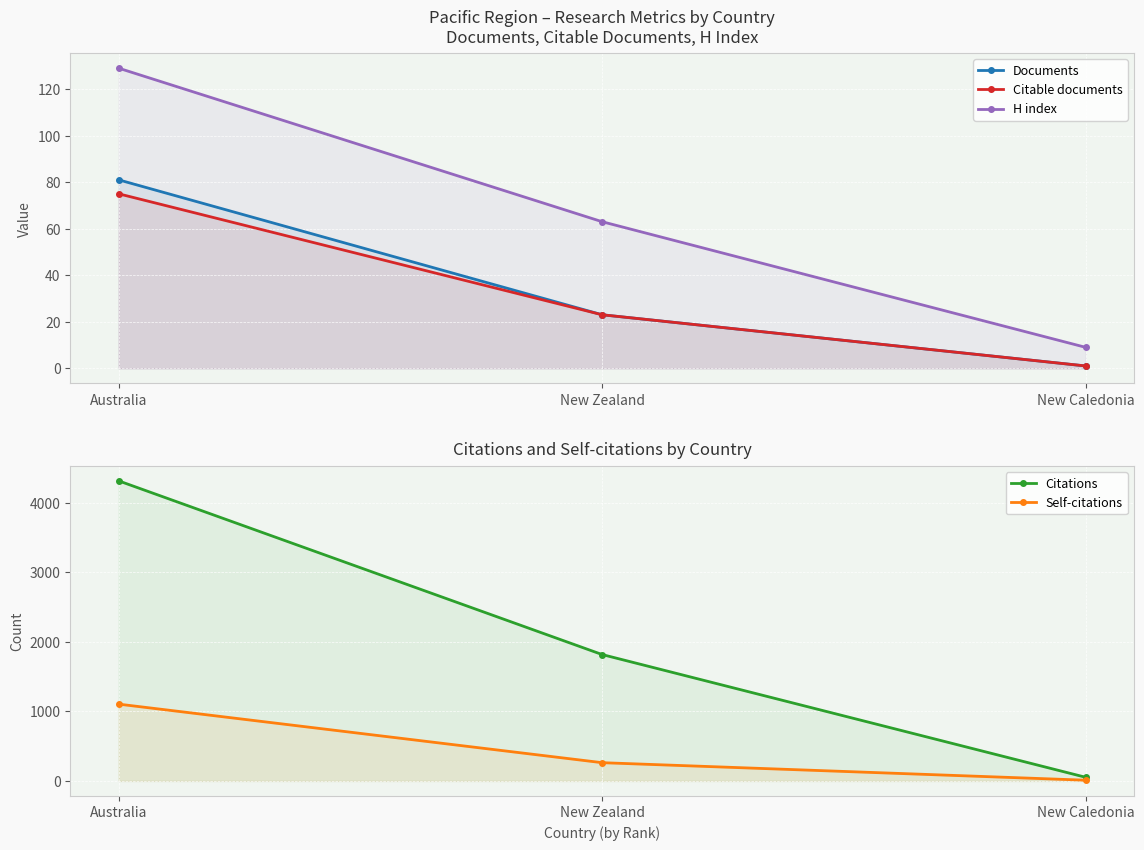

True or false: Self-citations has a value of 263 at New Zealand.

True